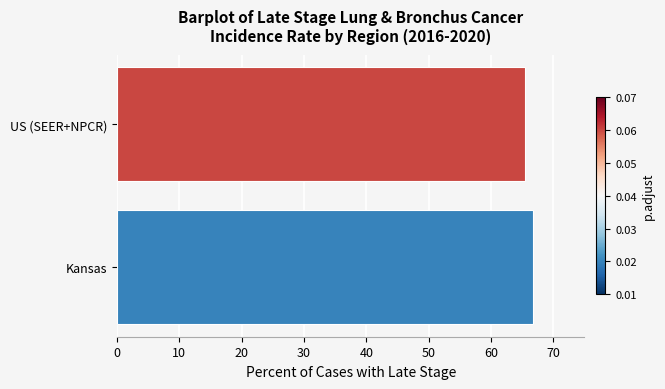

The value at US (SEER+NPCR) is 102.7. True or false?

False